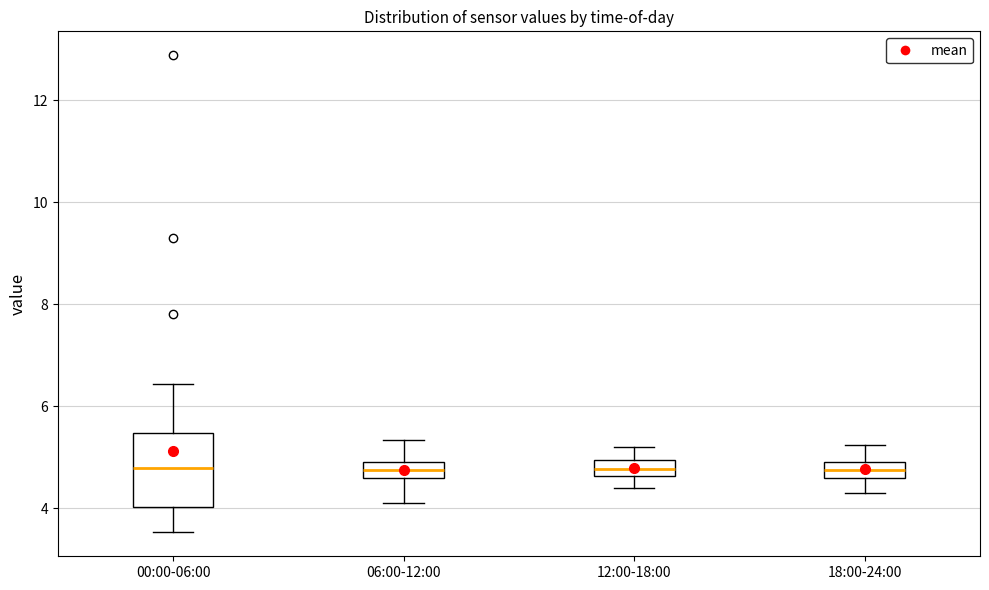

Which box is the tallest, from its lower edge to its upper edge?

00:00-06:00